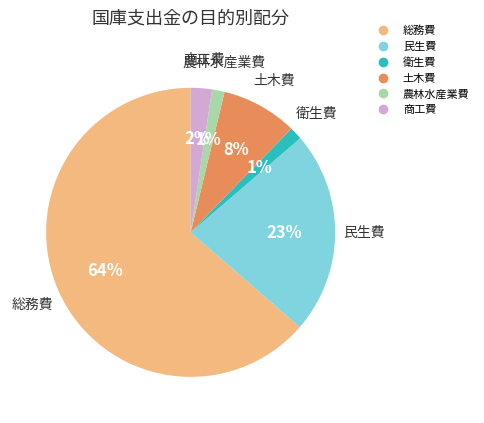

How many segments does this pie chart have?

6